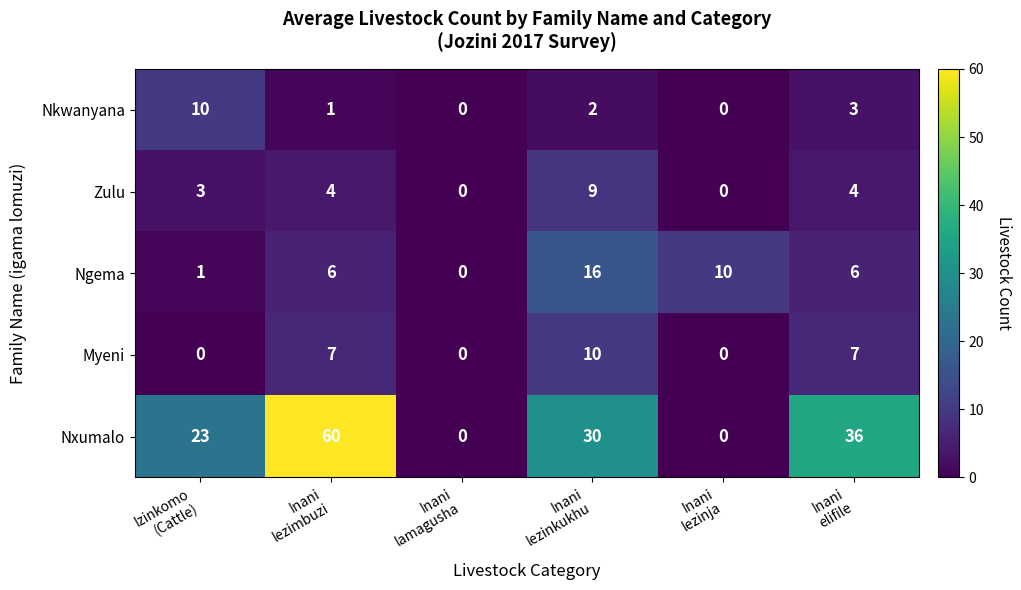

How many Myeni values are between 0 and 7?

5